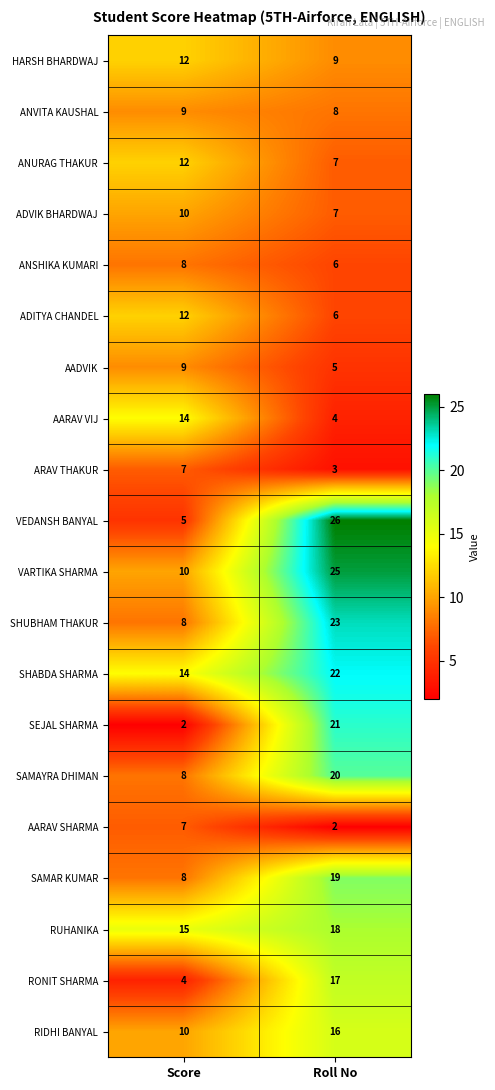

Between Score and Roll No, which series saw the biggest shift?

VEDANSH BANYAL